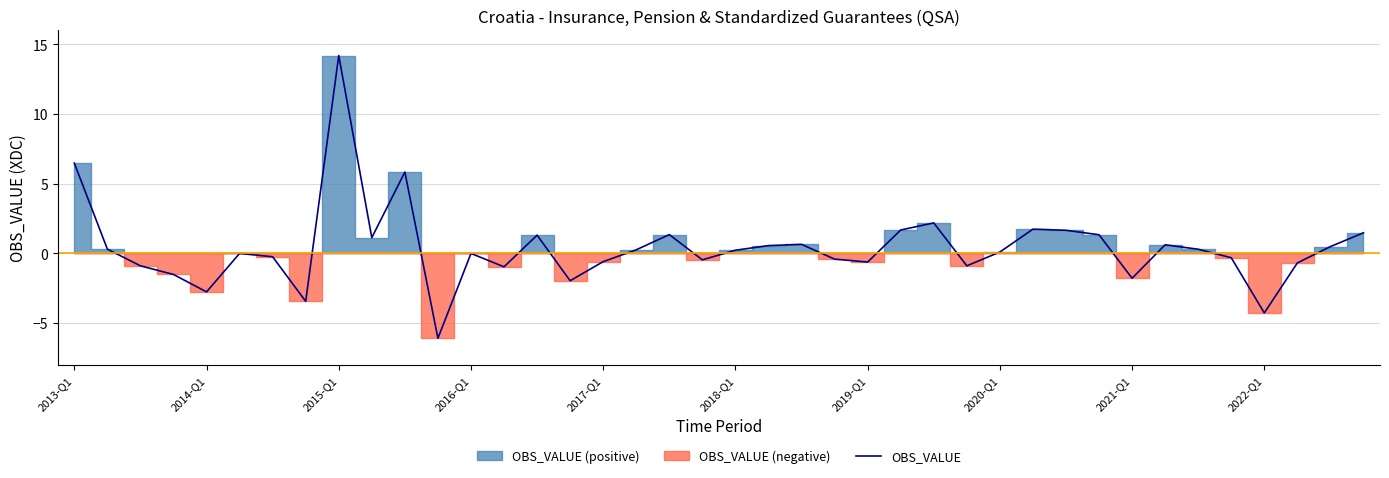

True or false: OBS_VALUE has a value of -0.6 at 2019-Q1.

True